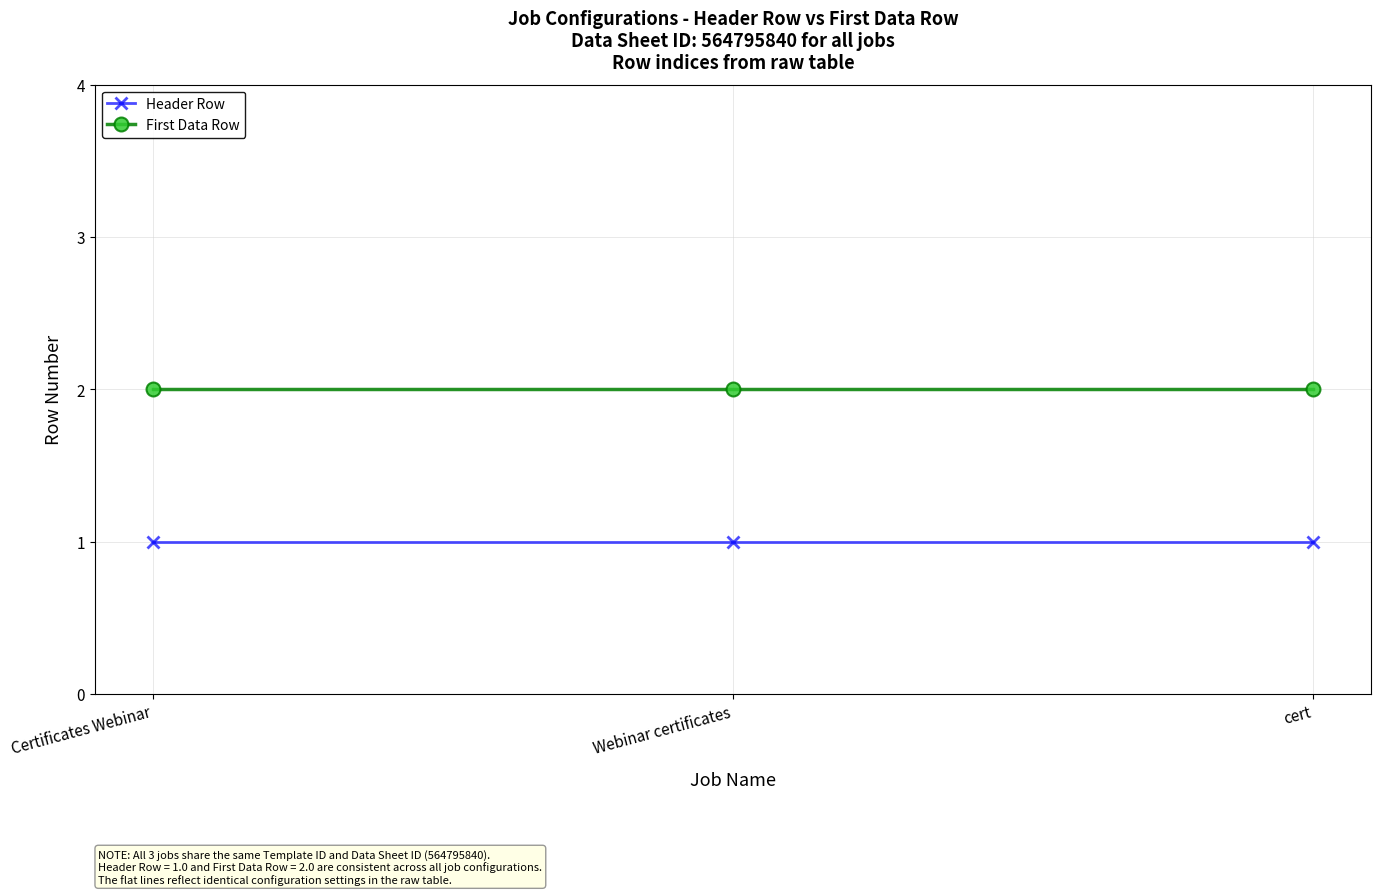

What is the sum of the Header Row values at Certificates Webinar and Webinar certificates?

2